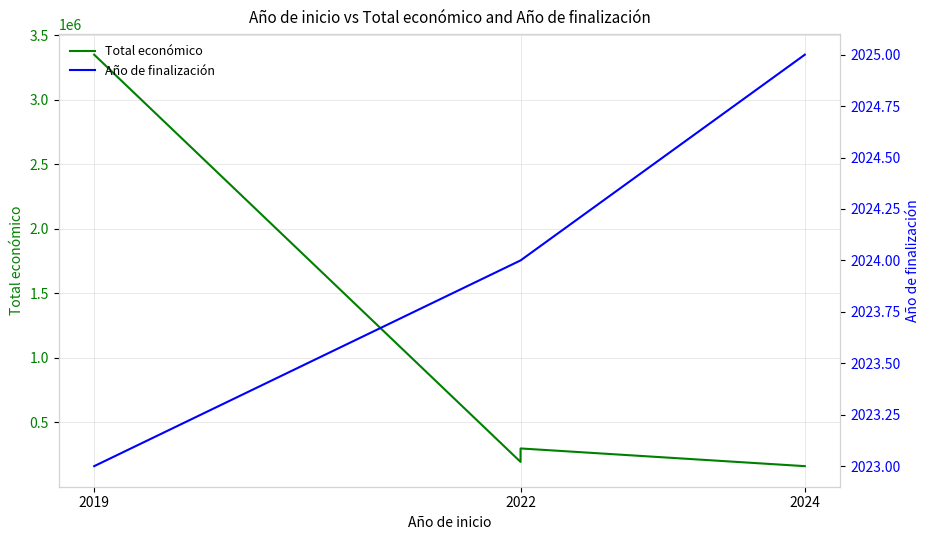

Where is Año de finalización nearest to the value 2024?

2022